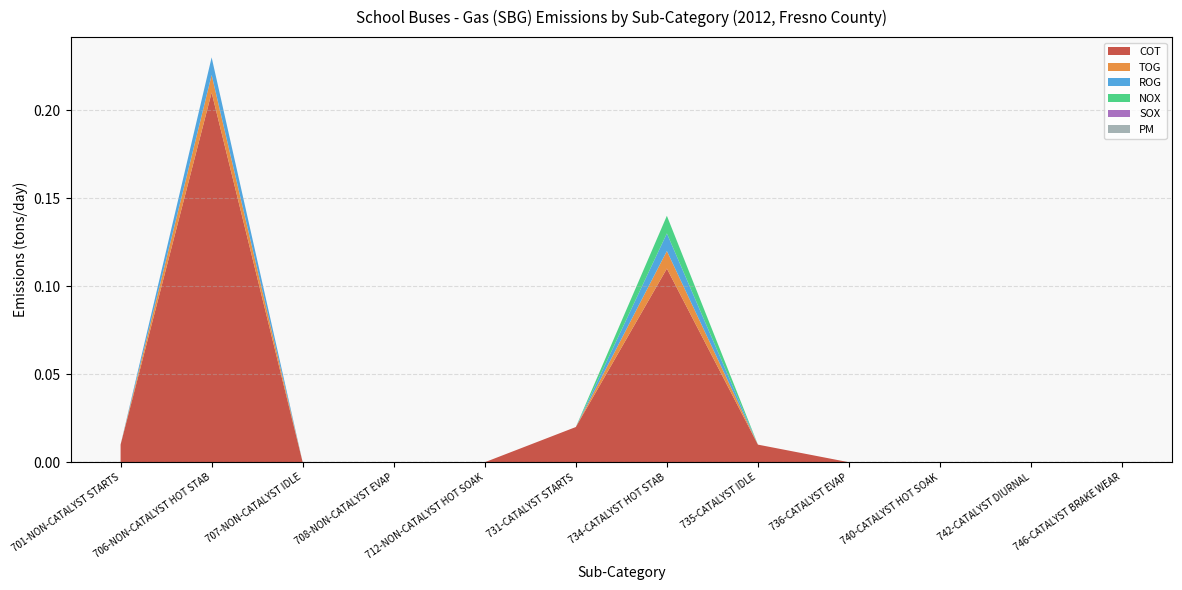

Reading right to left, transcribe all the data shown in this chart.

COT: 0.0	0.0	0.0	0.0	0.0	0.1	0.0	0.0	0.0	0.0	0.2	0.0
TOG: 0.0	0.0	0.0	0.0	0.0	0.0	0.0	0.0	0.0	0.0	0.0	0.0
ROG: 0.0	0.0	0.0	0.0	0.0	0.0	0.0	0.0	0.0	0.0	0.0	0.0
NOX: 0.0	0.0	0.0	0.0	0.0	0.0	0.0	0.0	0.0	0.0	0.0	0.0
SOX: 0.0	0.0	0.0	0.0	0.0	0.0	0.0	0.0	0.0	0.0	0.0	0.0
PM: 0.0	0.0	0.0	0.0	0.0	0.0	0.0	0.0	0.0	0.0	0.0	0.0